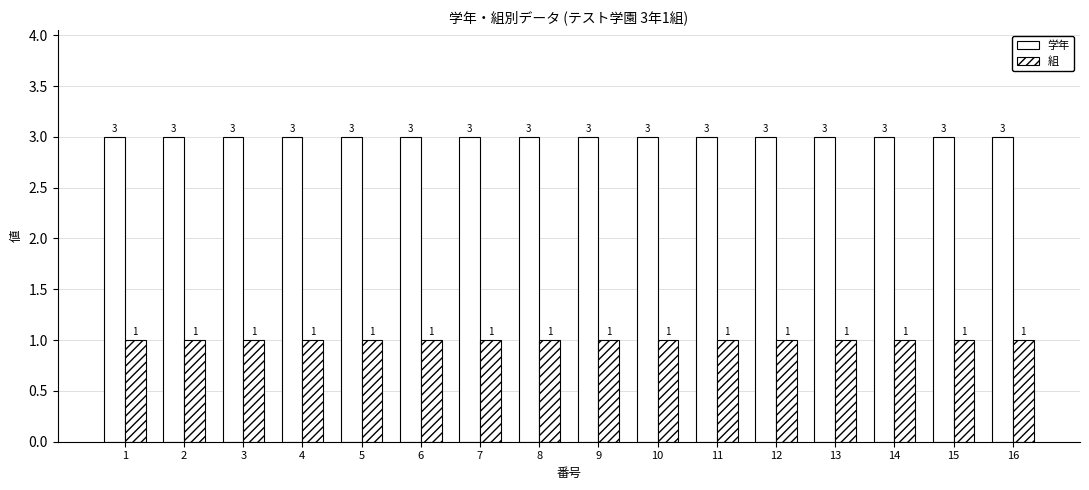

How many bars are there in total?

32